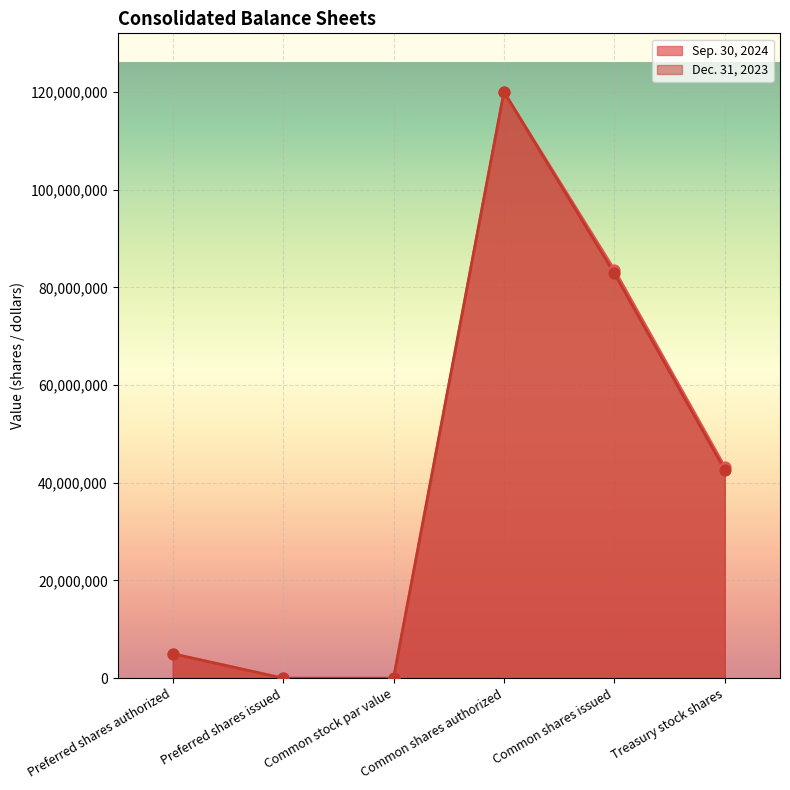

At how many categories does at least one series exceed 69889450?

2